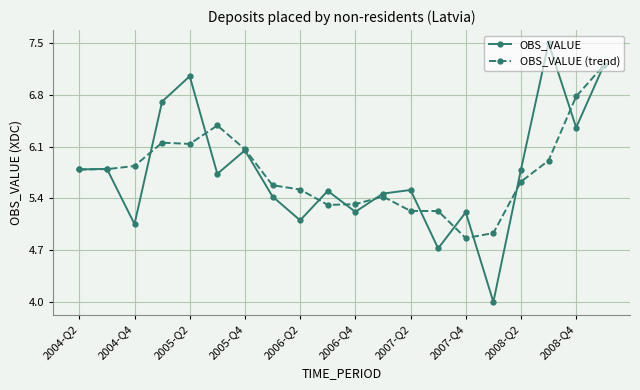

How many categories are shown in the chart?

20